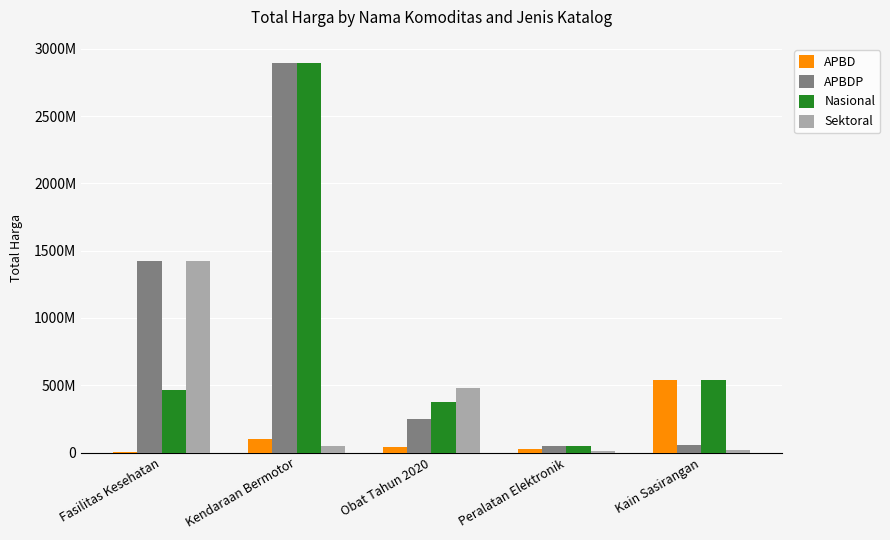

Are the bars horizontal?

No